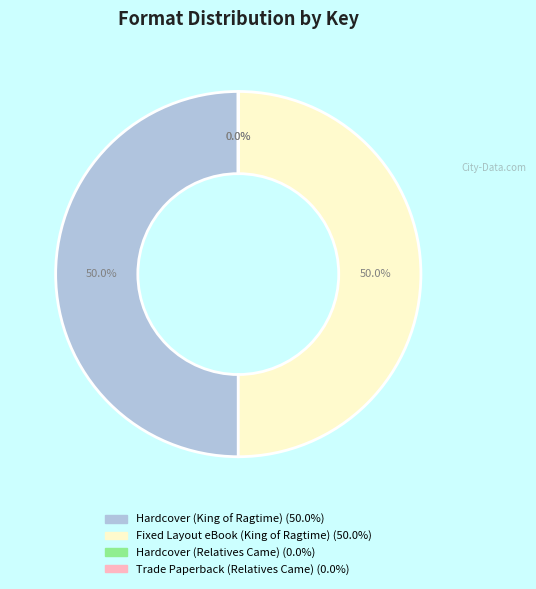

Is the sum of Fixed Layout eBook (King of Ragtime) and Hardcover (King of Ragtime) greater than half?

Yes